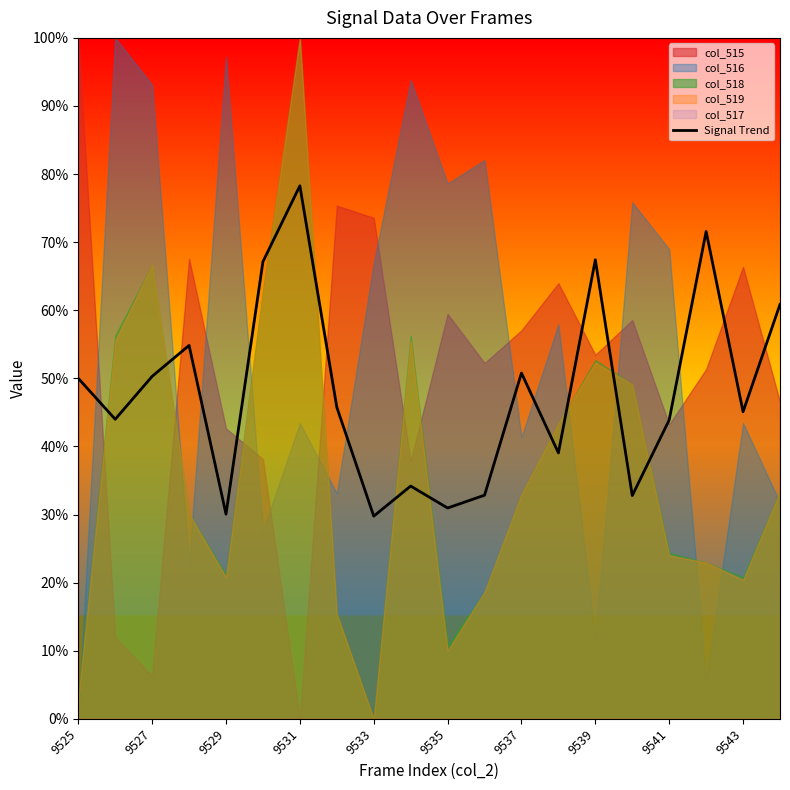

How many interior local valleys (lower than both neighbors) does the data have?

7